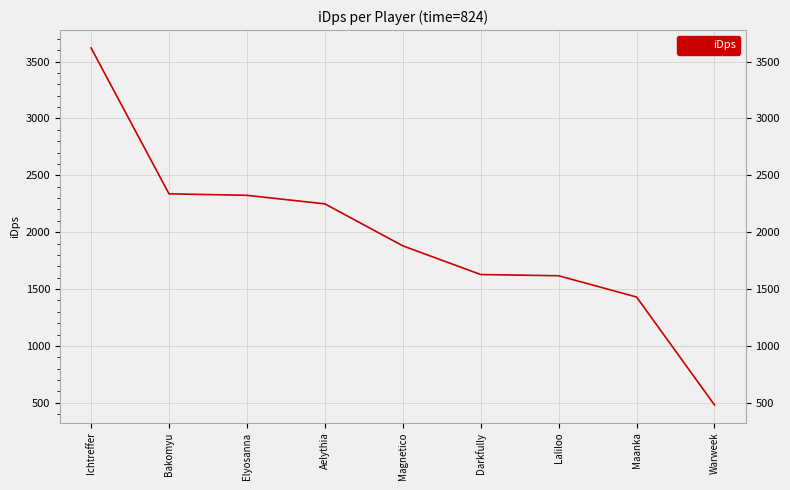

The value at Darkfully is 1627.8. True or false?

True